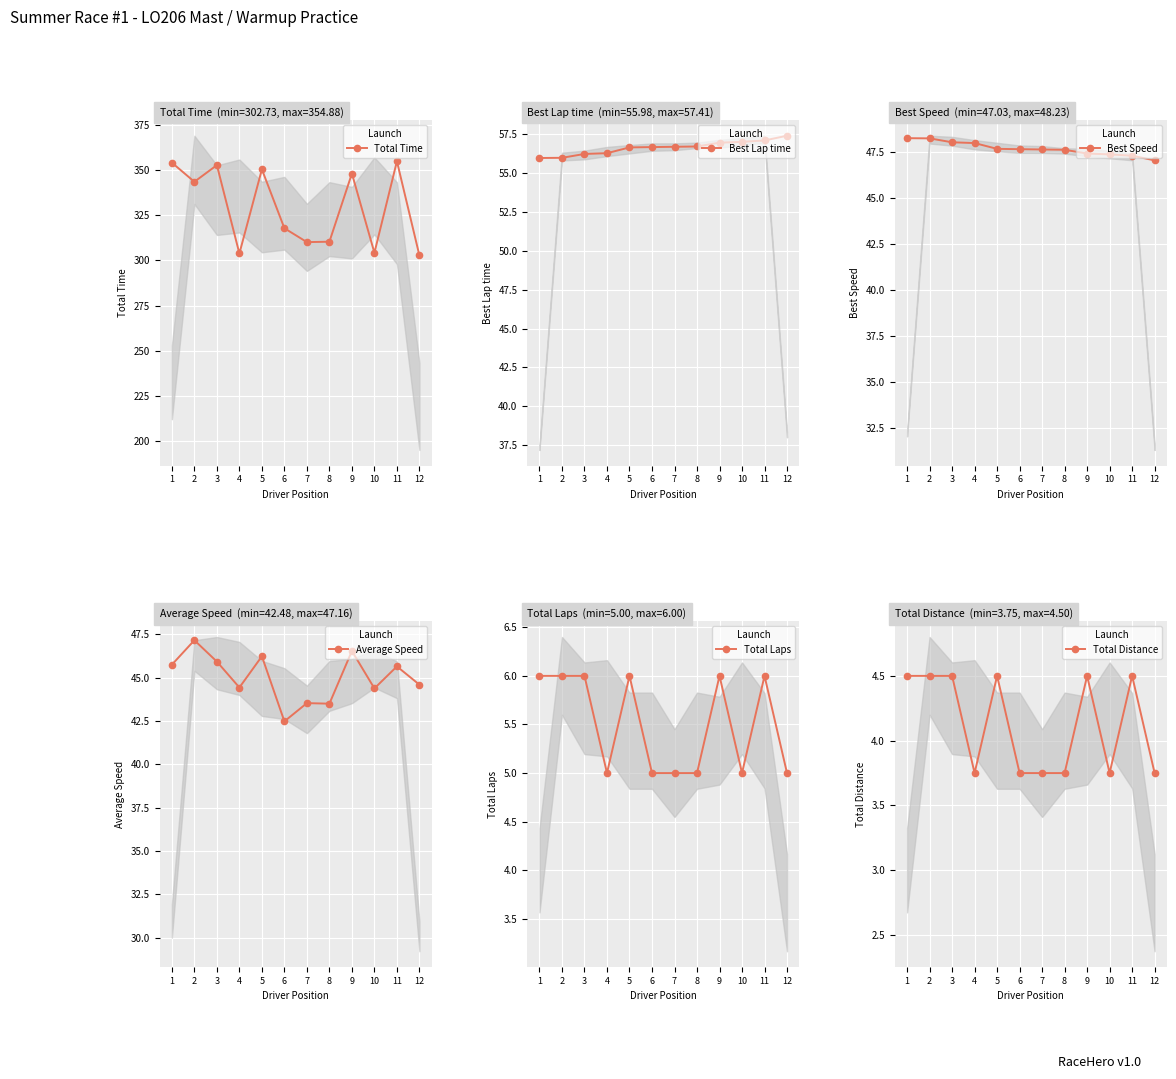

At which category is the sum across all series the highest?

11